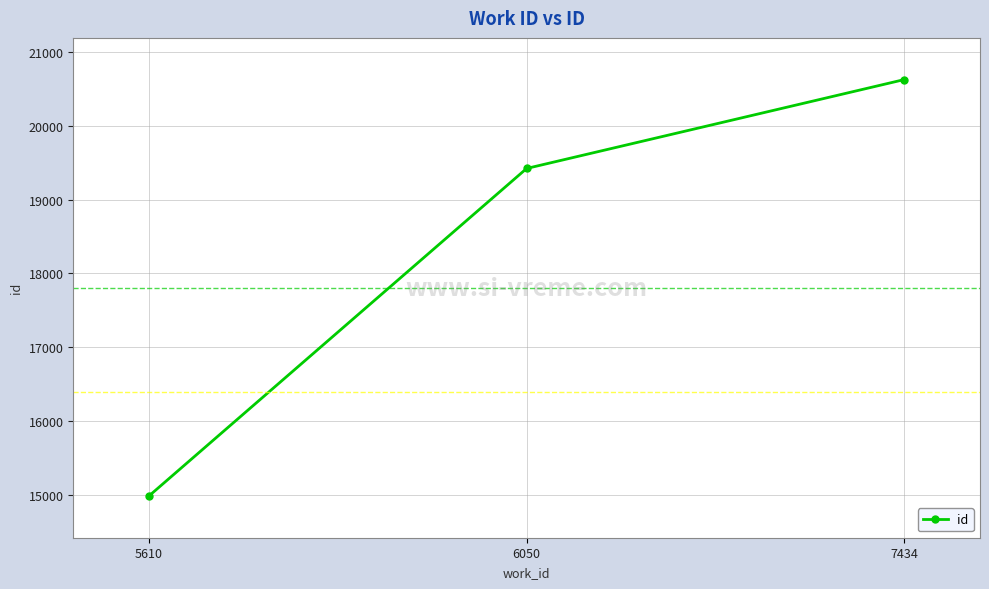

What is the change in value from 6050 to 7434?

+1204